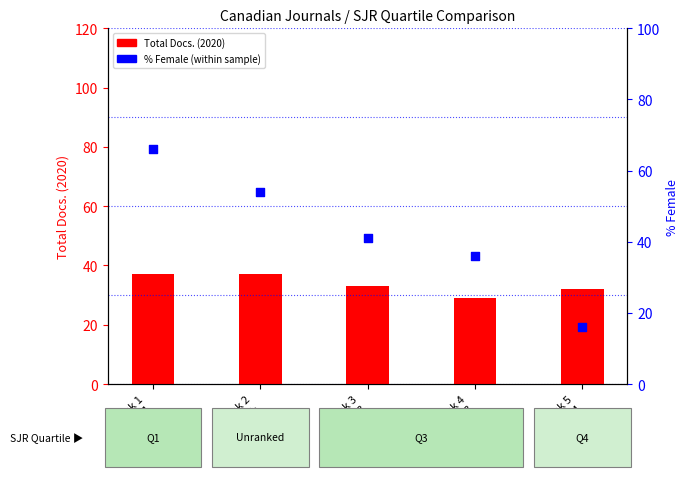

Which series contains the highest Y value?

% Female (percentile proxy)